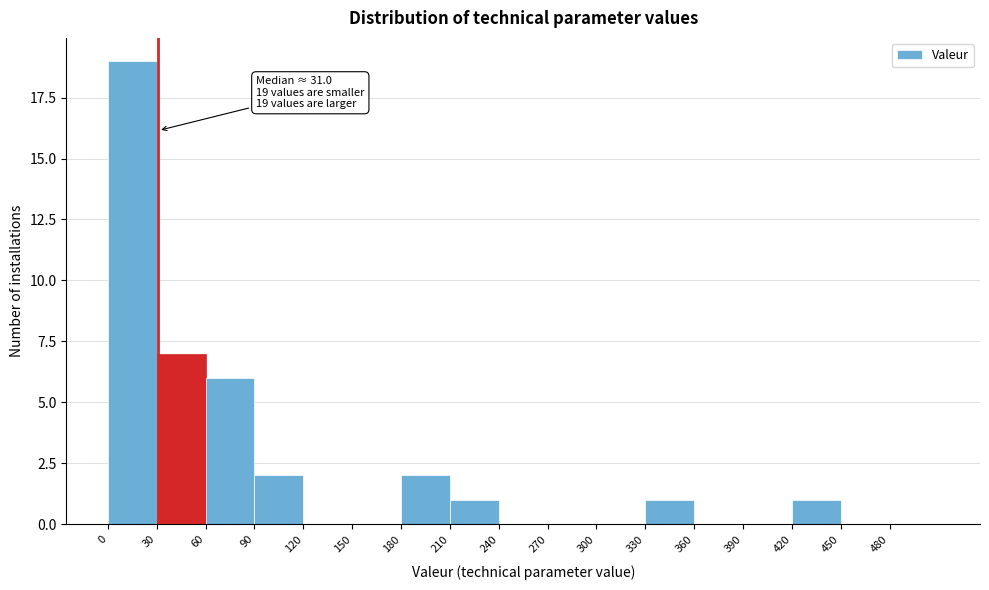

Over which range of the x-axis is the bar tallest?

0 to 30